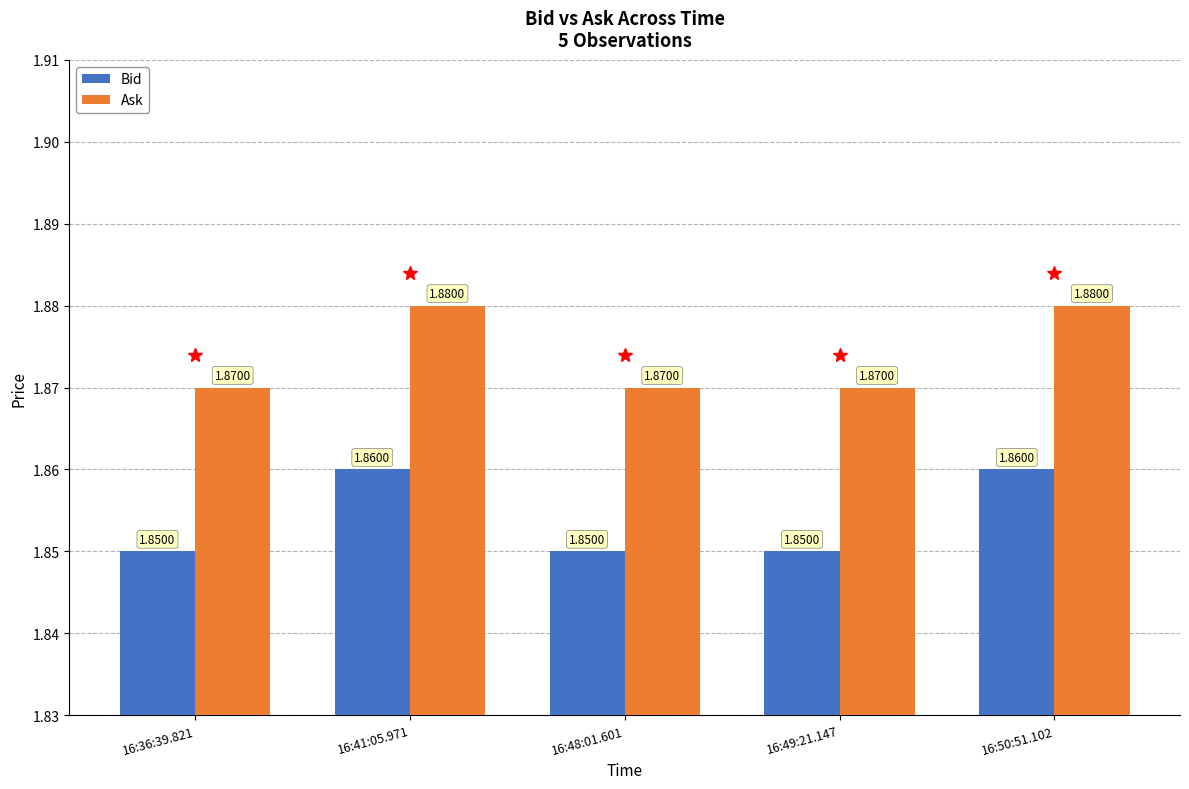

Count the Bid values in the range 1 to 2.

5